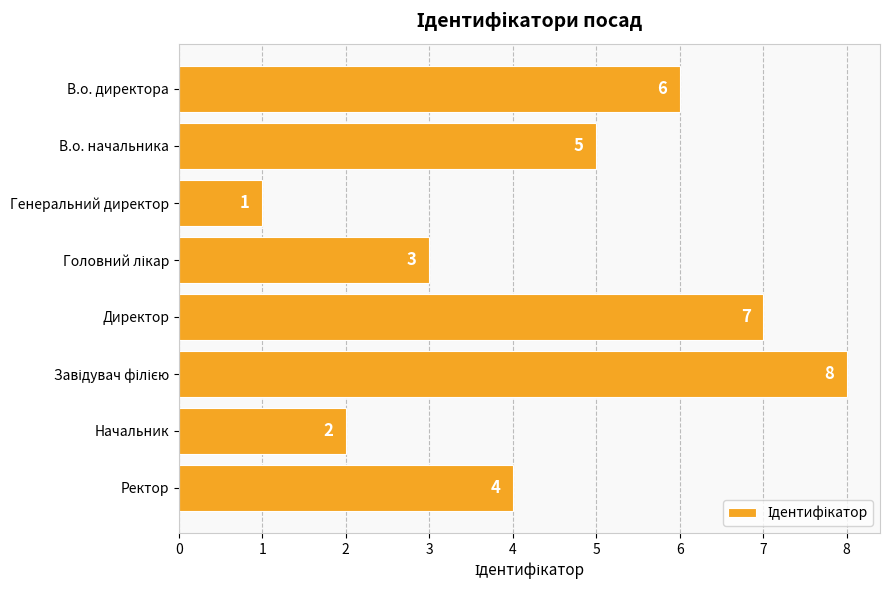

Where is the data nearest to the value 4?

Ректор